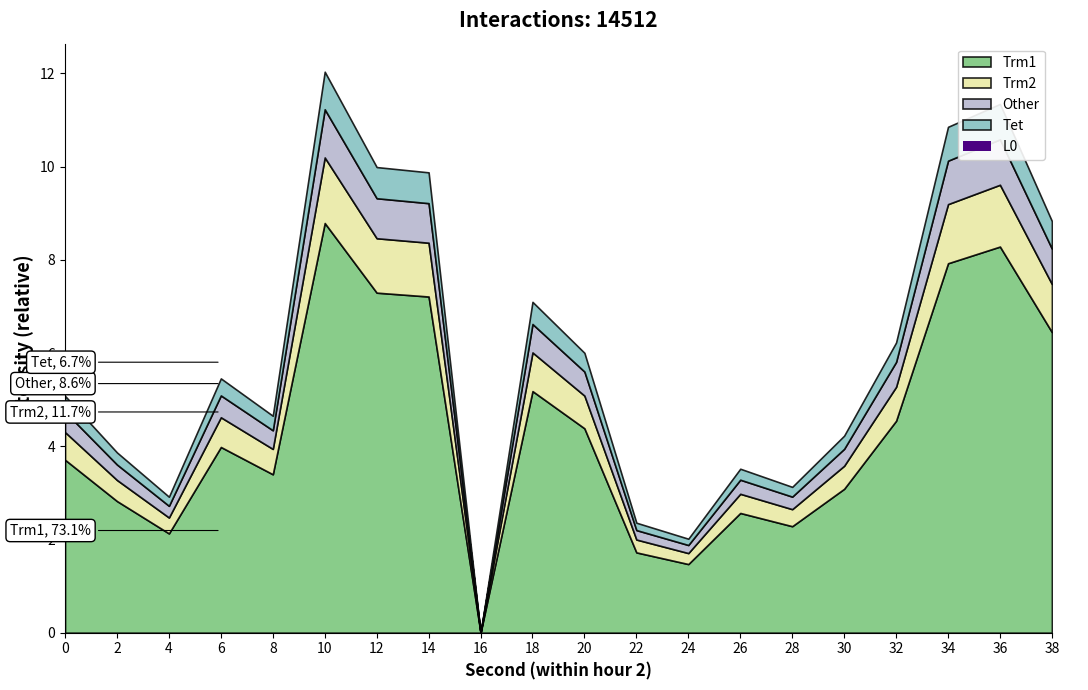

List the labels in order of value, smallest first.

16, 24, 22, 4, 28, 26, 2, 30, 8, 0, 6, 20, 32, 18, 38, 14, 12, 34, 36, 10